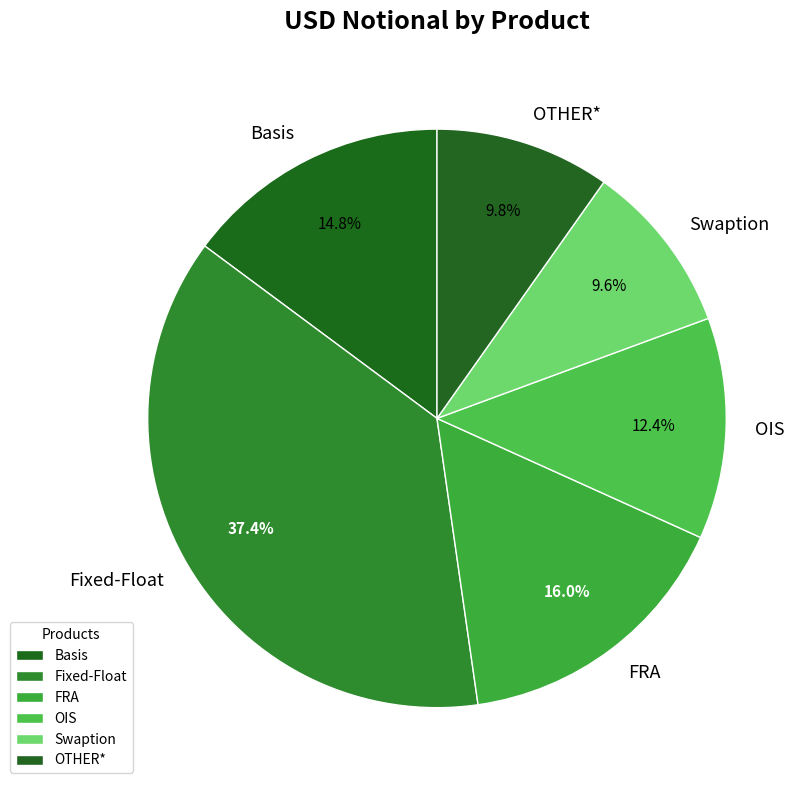

What is the total percentage of Fixed-Float and OIS?

49.8%